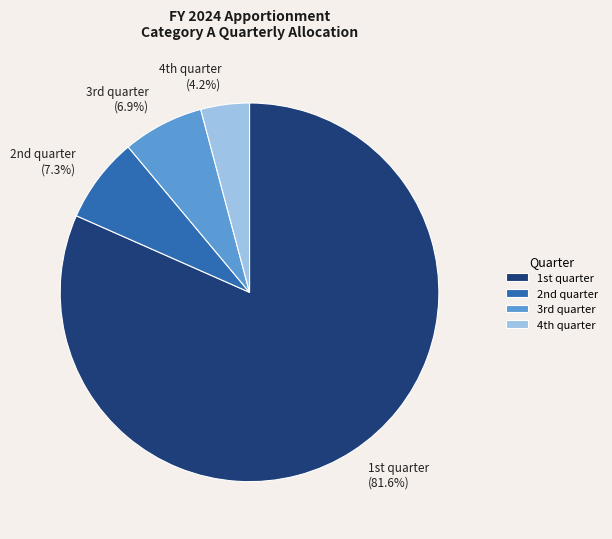

What is the smallest slice in the pie chart?

4th quarter